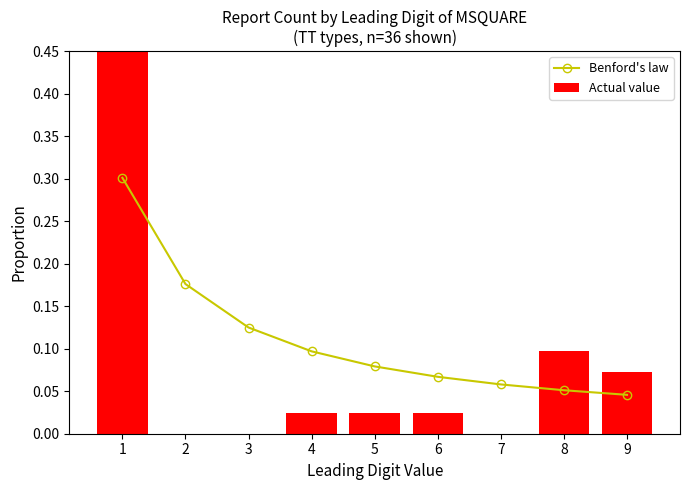

What is the value of the Benford's law bar at the 5th from the left?

0.1